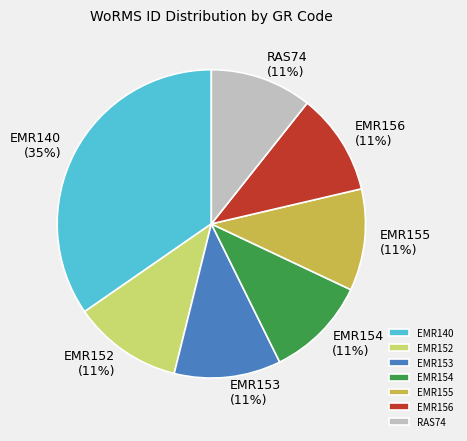

Combined, do EMR152 and EMR155 account for over 50%?

No